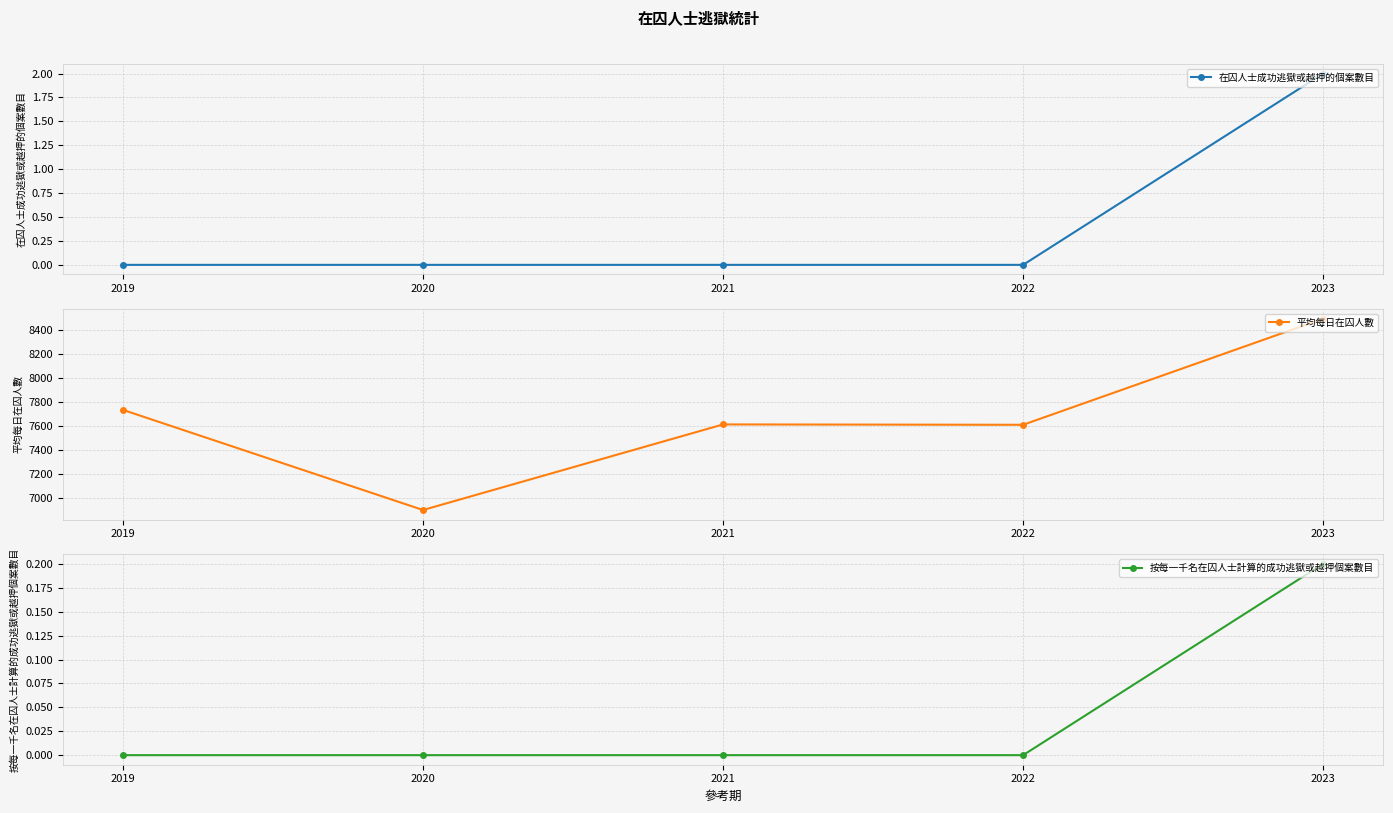

What is the value of the 平均每日在囚人數 point at the 2nd from the left?

6902